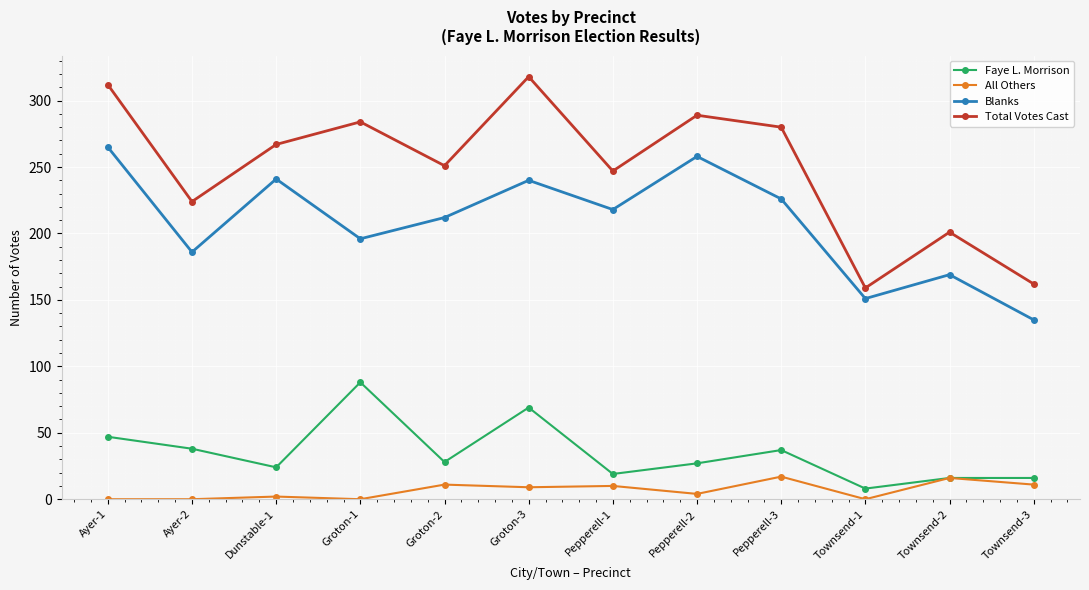

At which label does Total Votes Cast reach its minimum?

Townsend-1